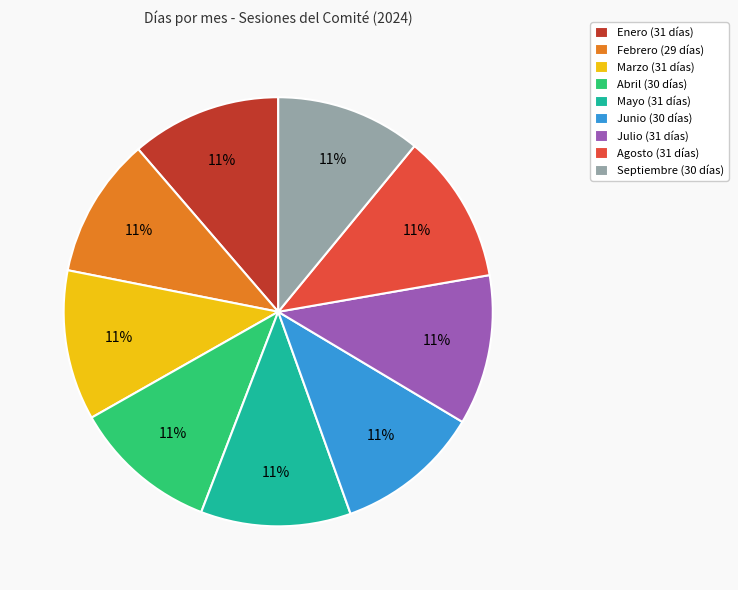

Does Abril account for over 50% of the chart?

No